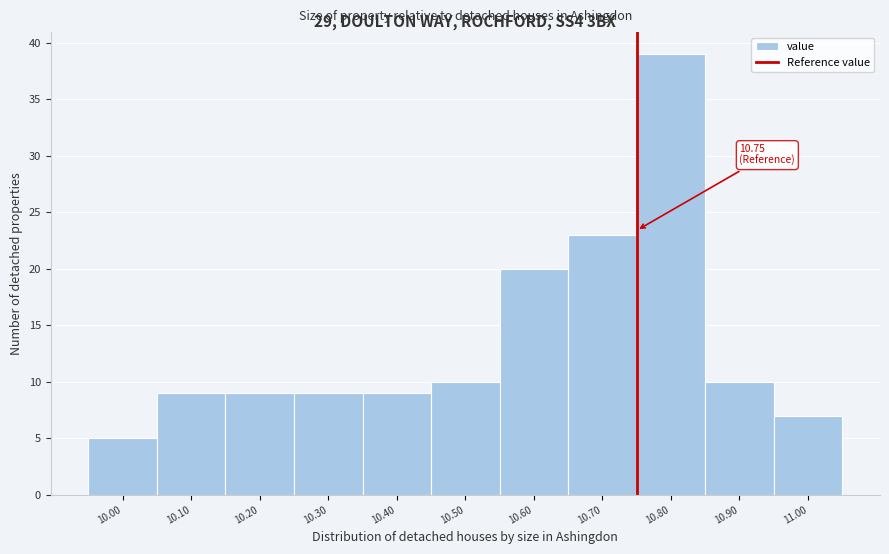

Which range on the x-axis has the tallest bar?

10.75 to 10.85